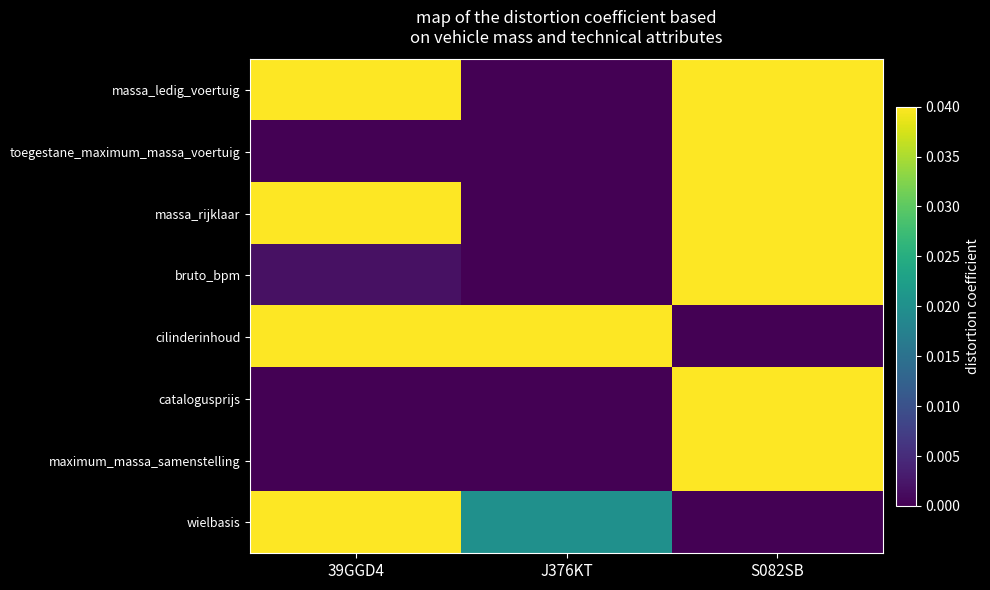

Count the number of data series in this chart.

8